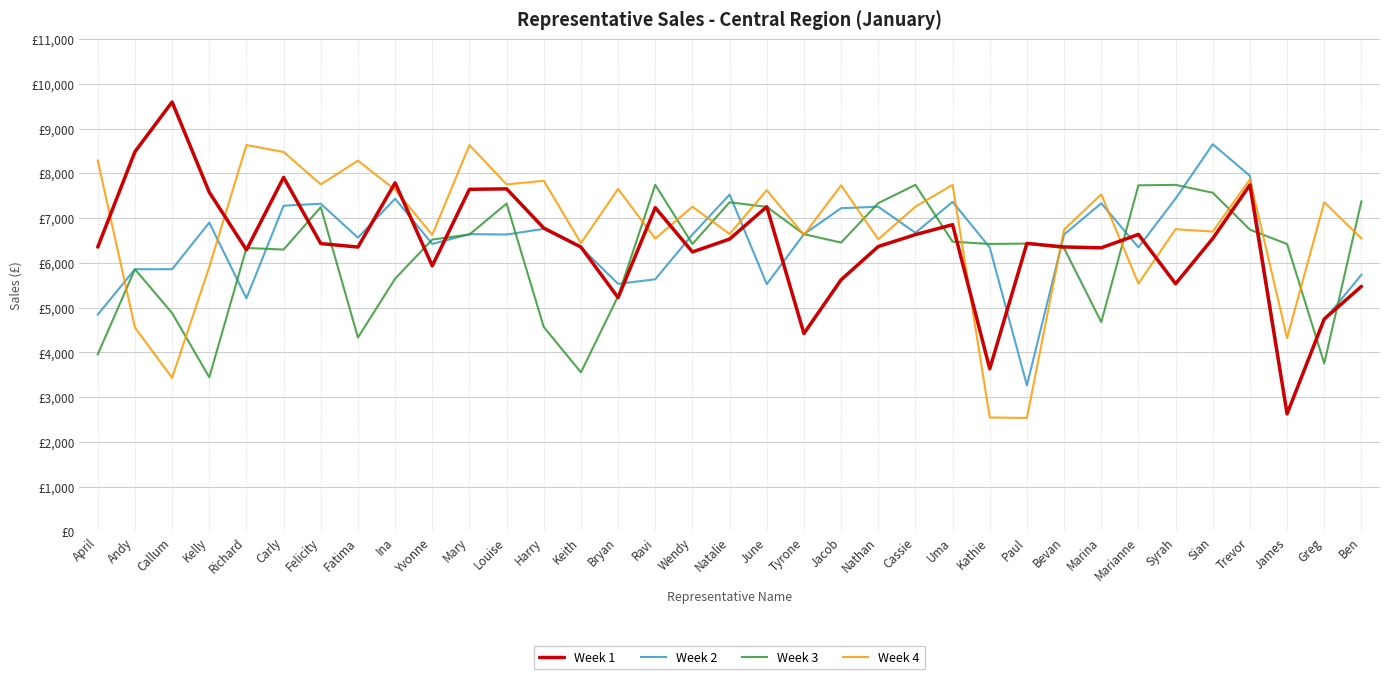

What are all the series names shown in the legend?

Week 1, Week 2, Week 3, Week 4